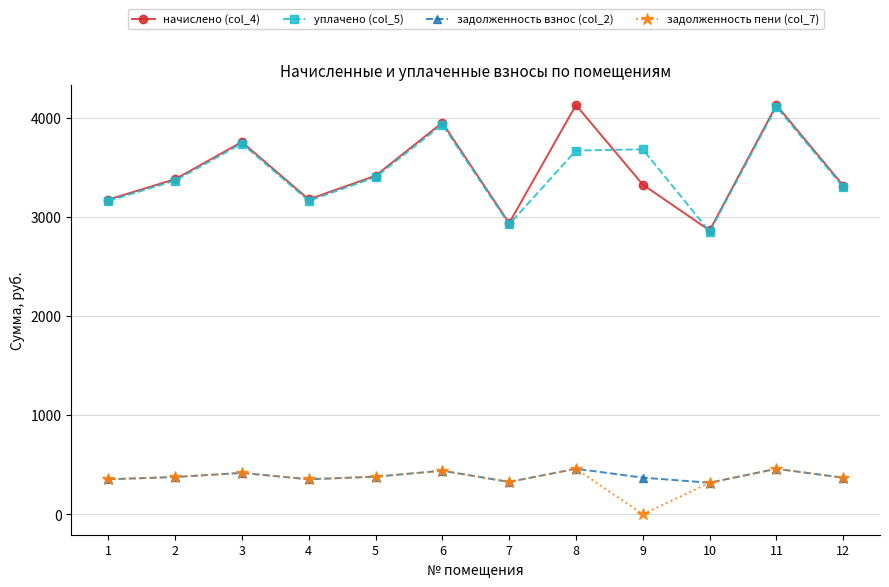

Which series changed the most between 3 and 11?

начислено (col_4)